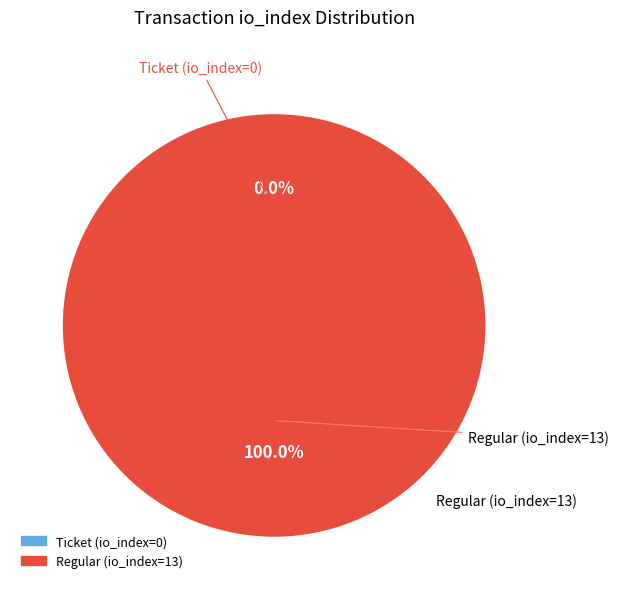

Which category accounts for the majority?

Regular (io_index=13)